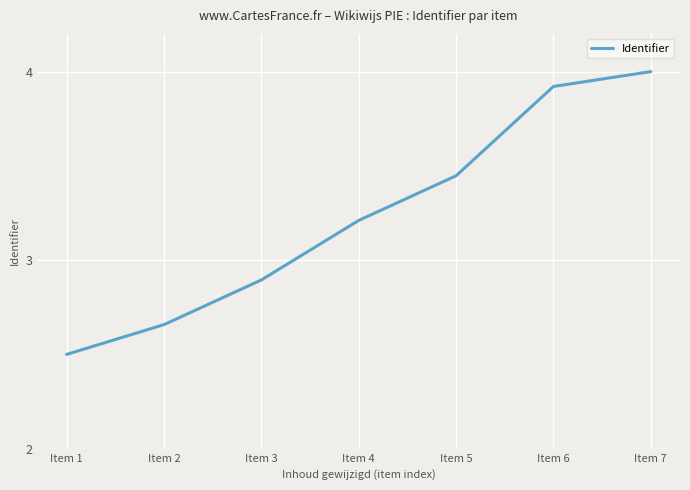

List the labels in order of value, smallest first.

Item 1, Item 2, Item 3, Item 4, Item 5, Item 6, Item 7